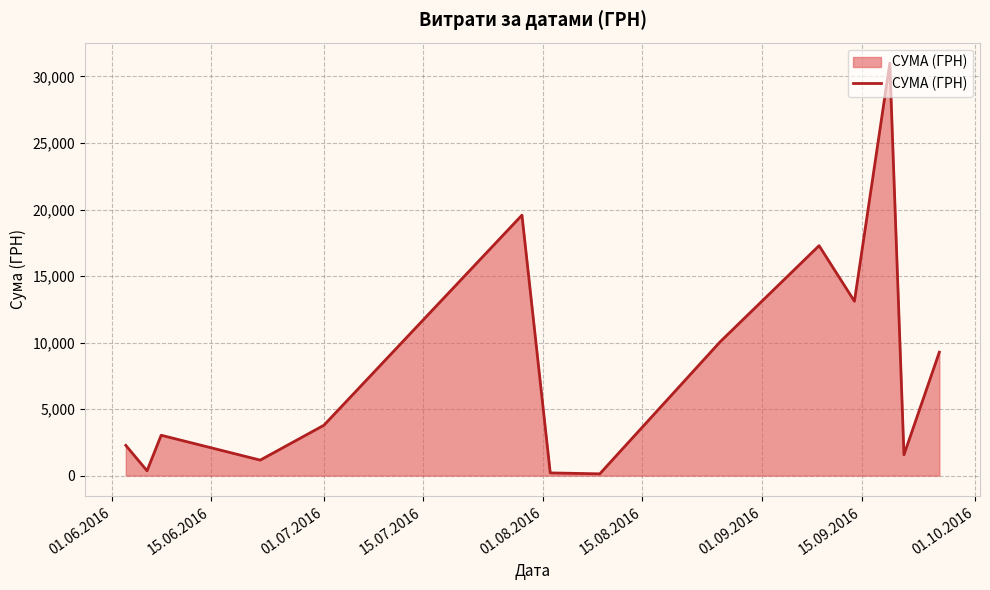

What is the maximum value shown in the chart?

30993.8